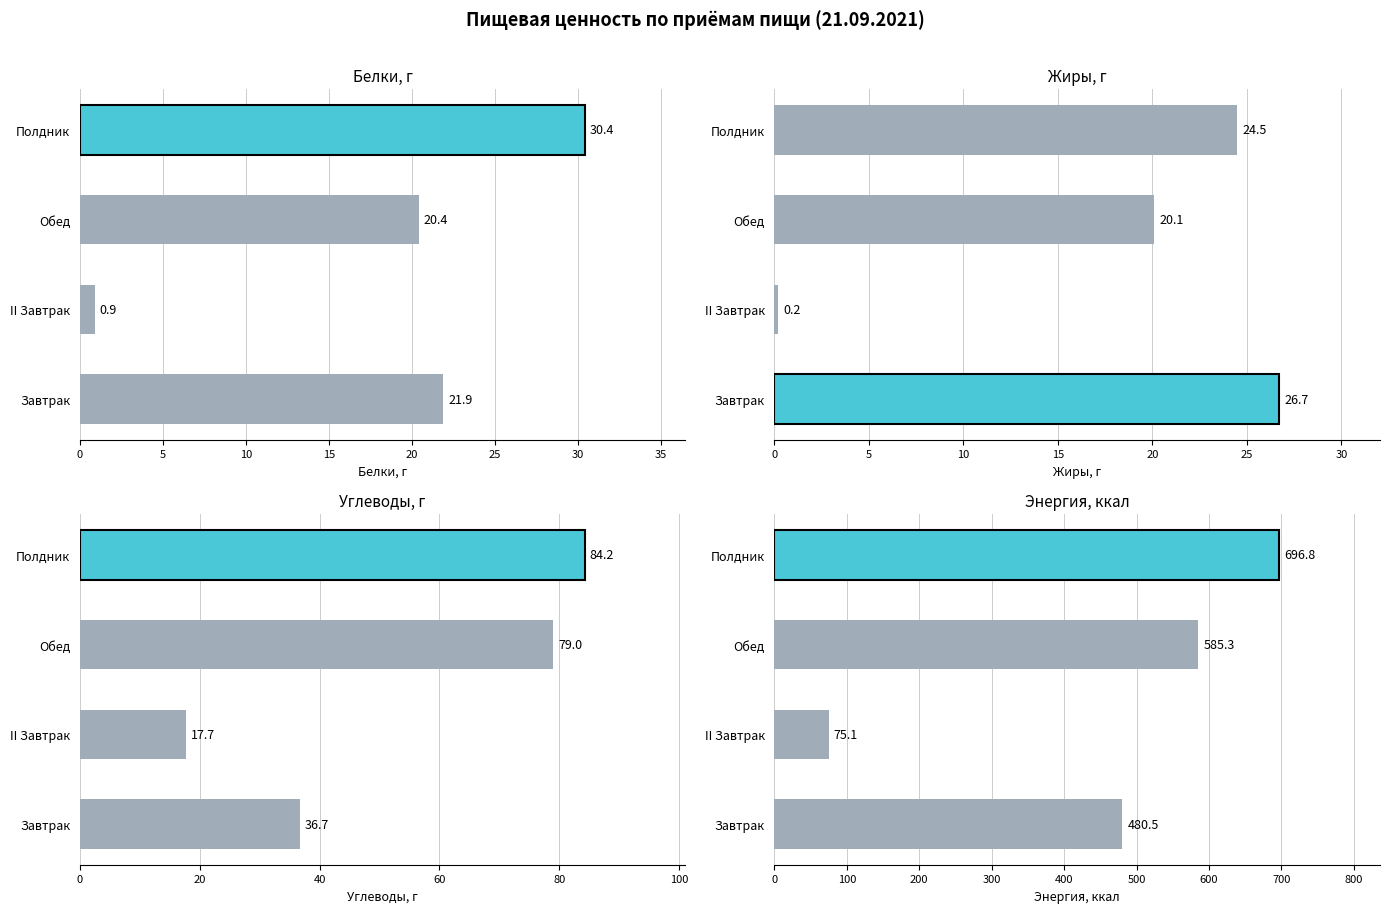

What are all the series names shown in the legend?

Белки, г, Жиры, г, Углеводы, г, Энергия, ккал